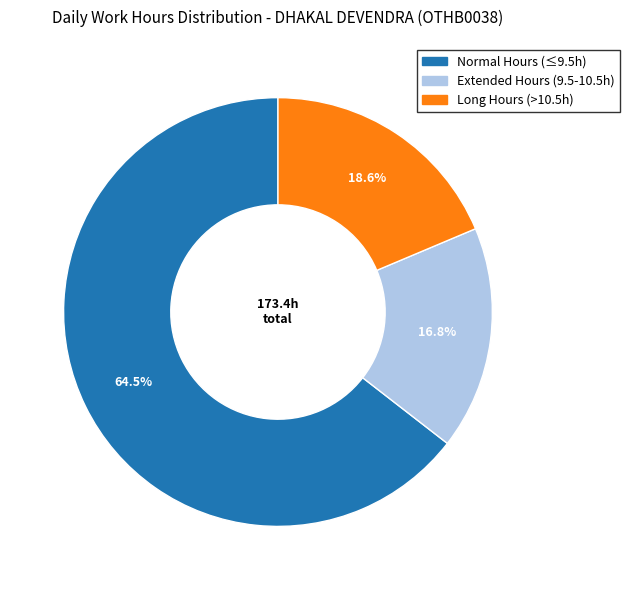

Does any single category account for the majority?

Yes